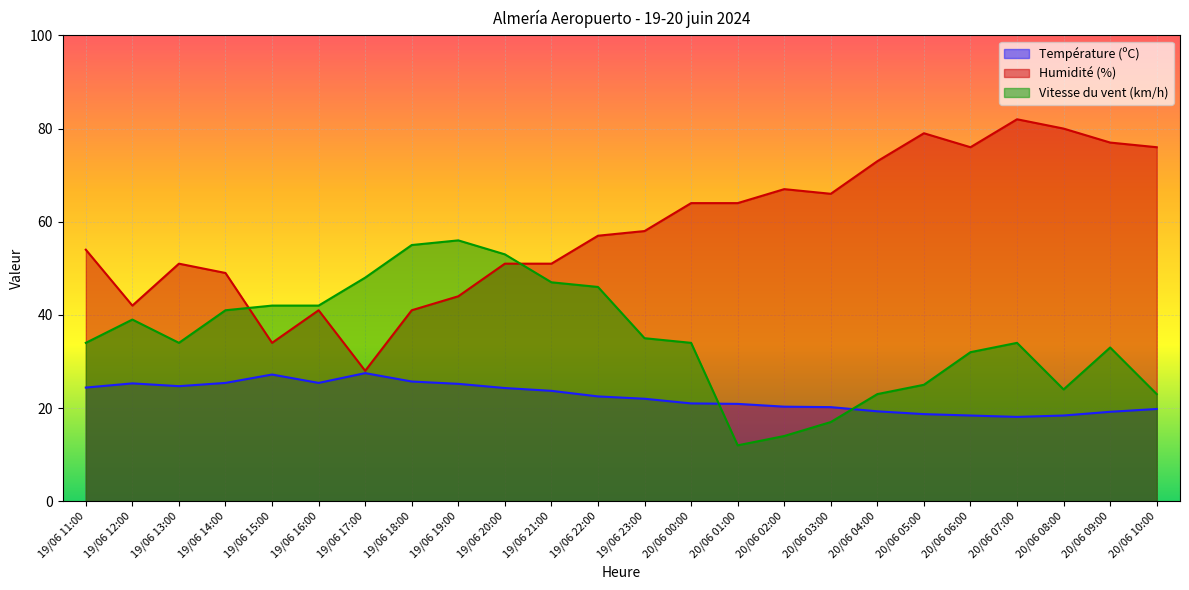

What is the smallest value displayed?

12.0